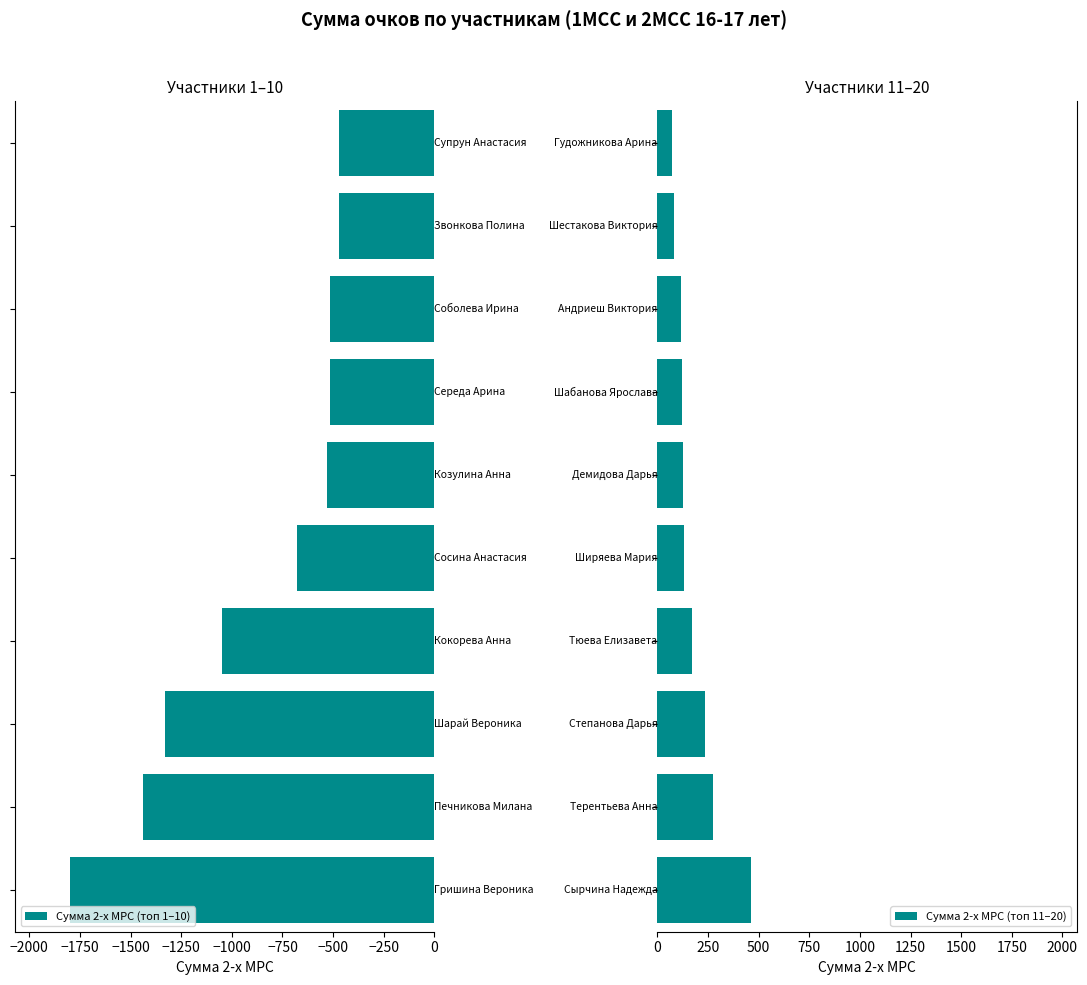

What is the maximum value for Сумма 2-х МРС (топ 11–20)?

462